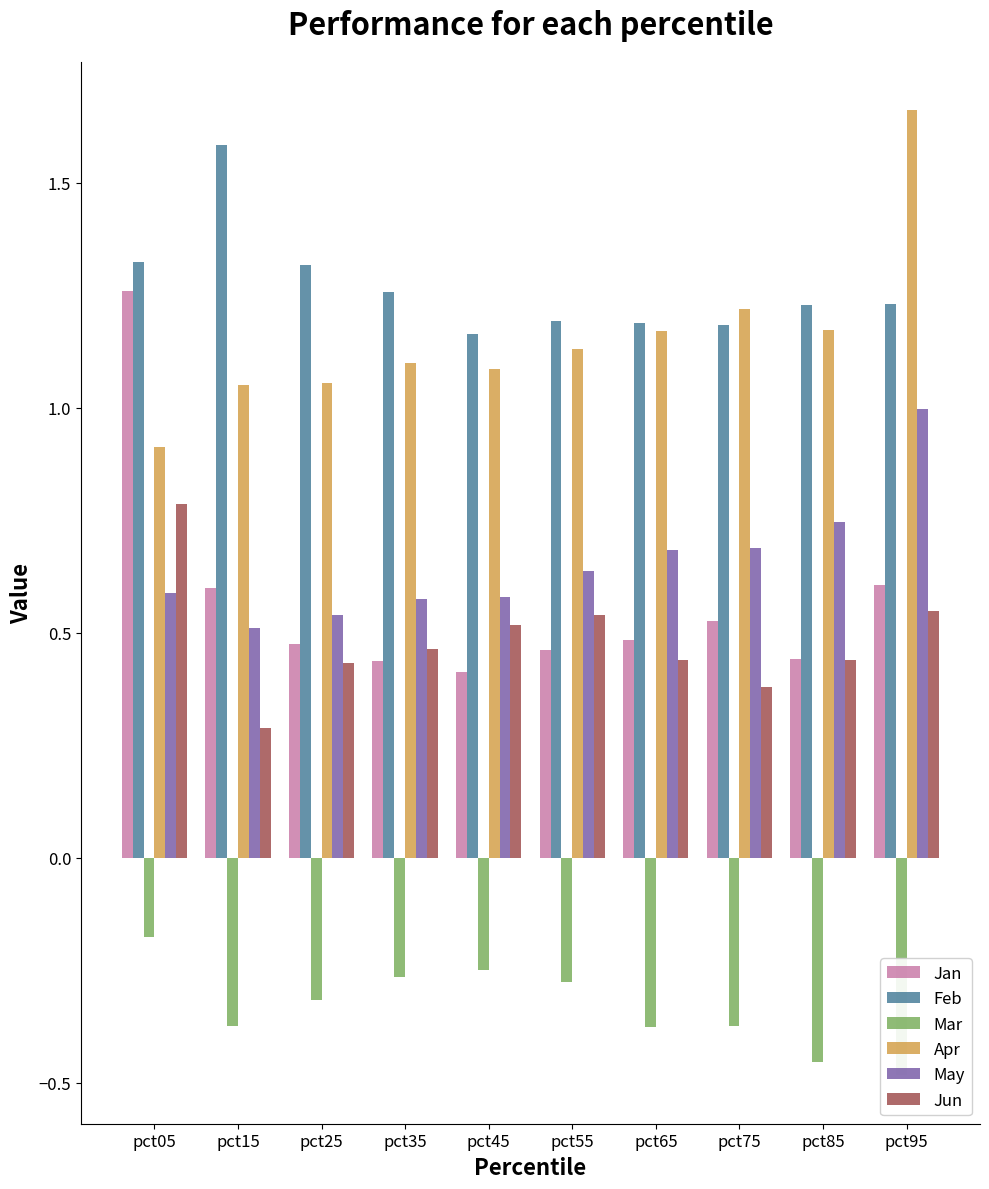

Is the value of Jun at pct45 greater than the value of Jan at pct35?

Yes